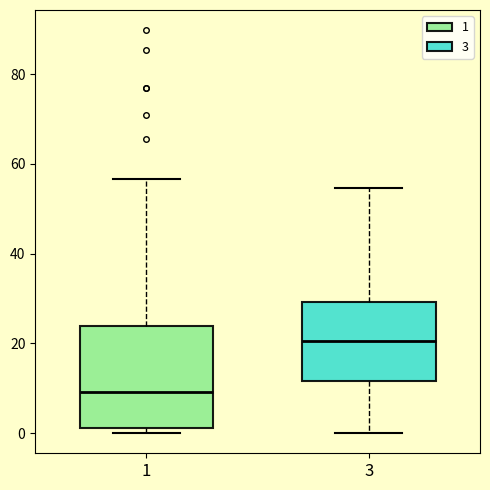

Reading left to right, read every box against the y-axis: the position of its median line, the range the box covers, and the ends of its whiskers. The values are not printed on the chart, so give them approximately, as read against the axis.

1: median 10, box 2 to 24, whiskers 0 to 56
3: median 20, box 12 to 30, whiskers 0 to 54